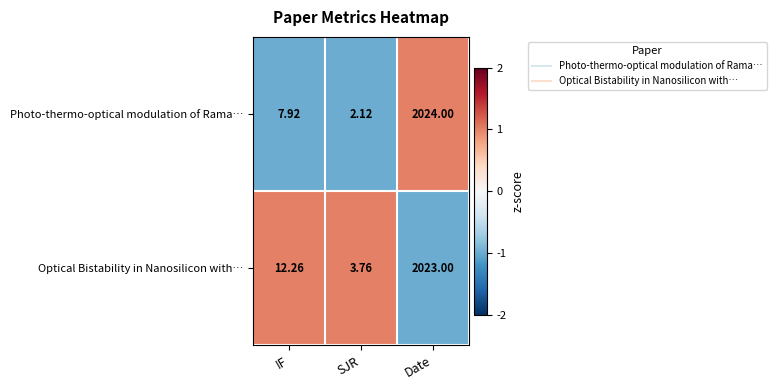

Where does the Optical Bistability in Nanosilicon with… series first go above 12?

IF